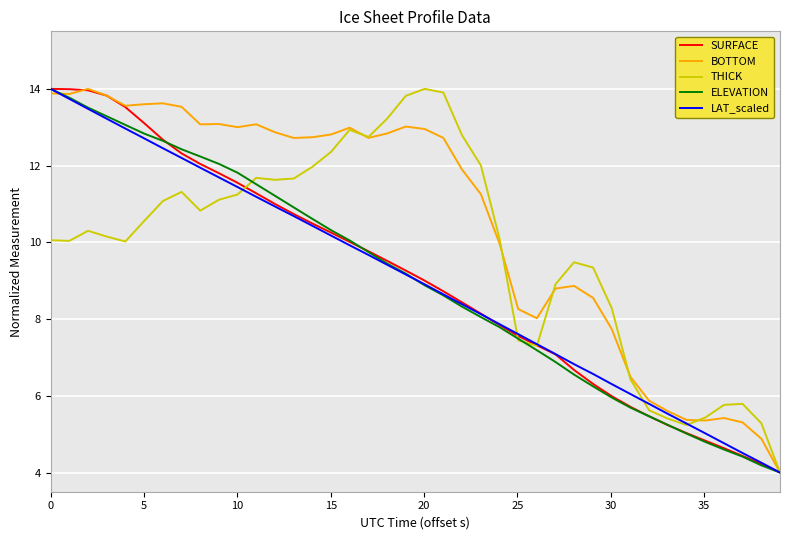

What is the maximum value for SURFACE?

14.0